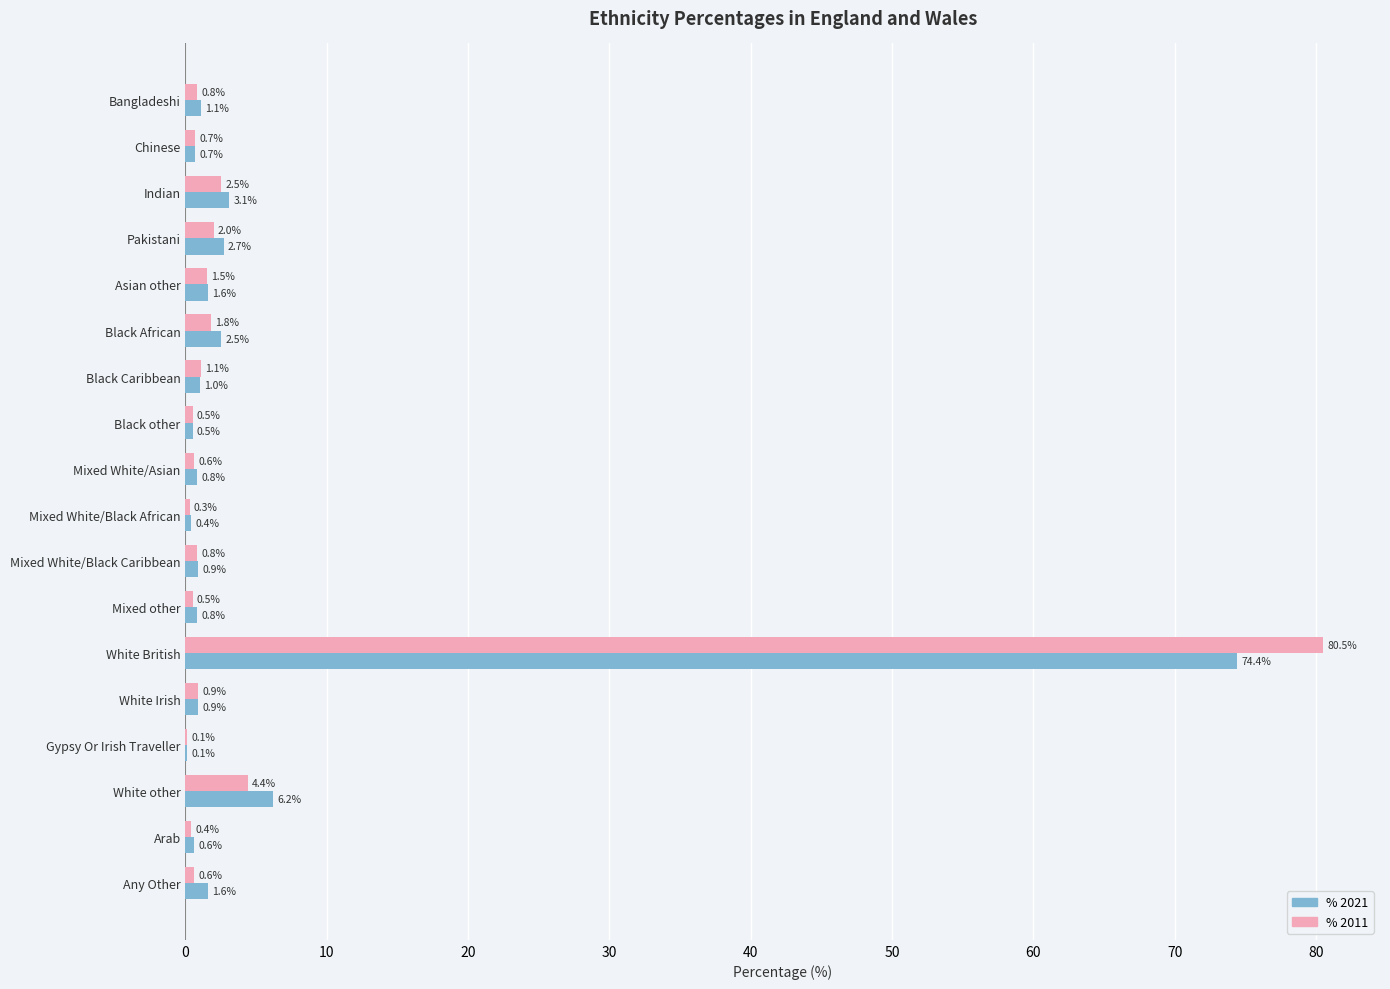

Which category has the highest value across all series?

White British